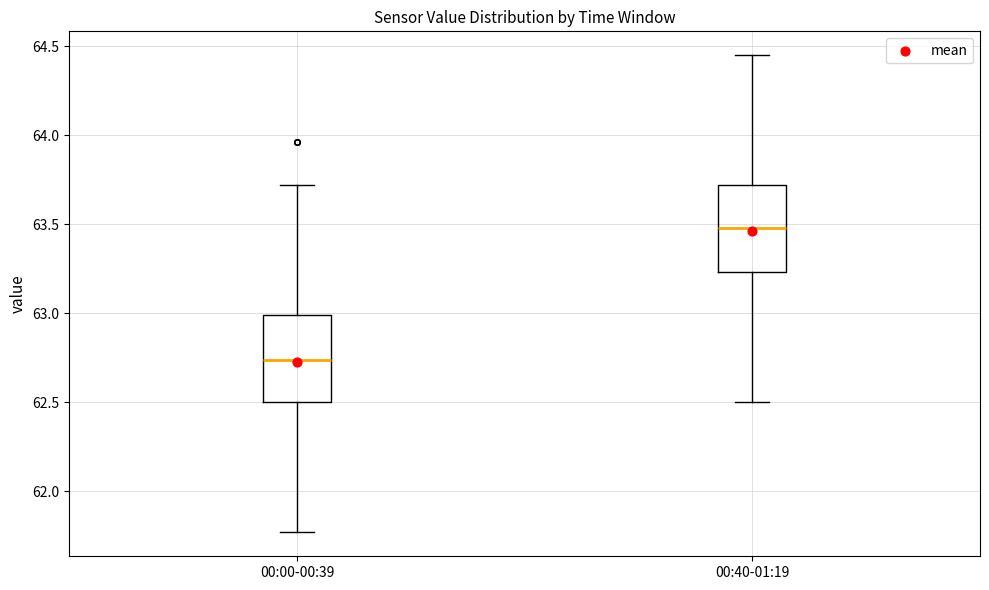

Reading left to right, read every box against the y-axis: the position of its median line, the range the box covers, and the ends of its whiskers. The values are not printed on the chart, so give them approximately, as read against the axis.

00:00-00:39: median 62.75, box 62.50 to 63.00, whiskers 61.75 to 63.70
00:40-01:19: median 63.50, box 63.25 to 63.70, whiskers 62.50 to 64.45